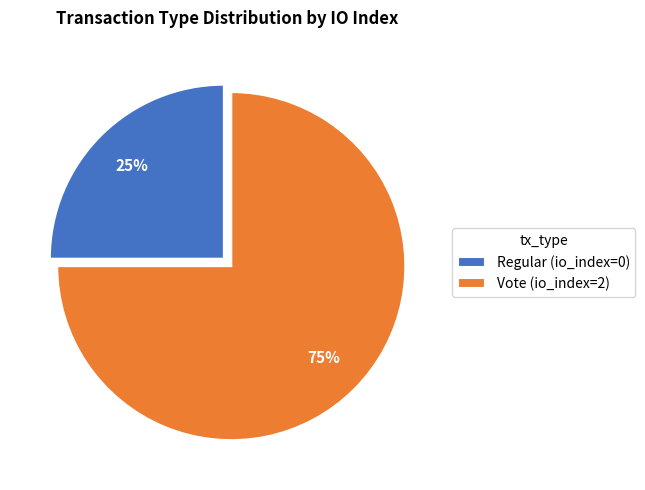

To the nearest percent, what portion does Vote represent?

75%